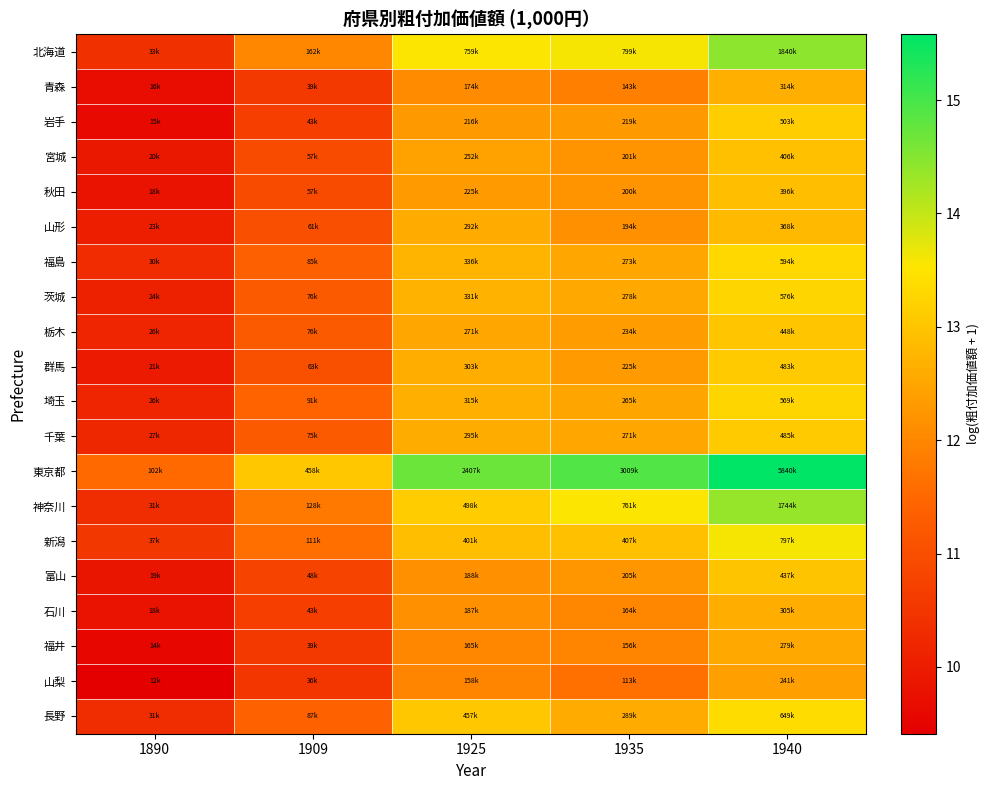

Which label corresponds to the largest value in the chart?

1940